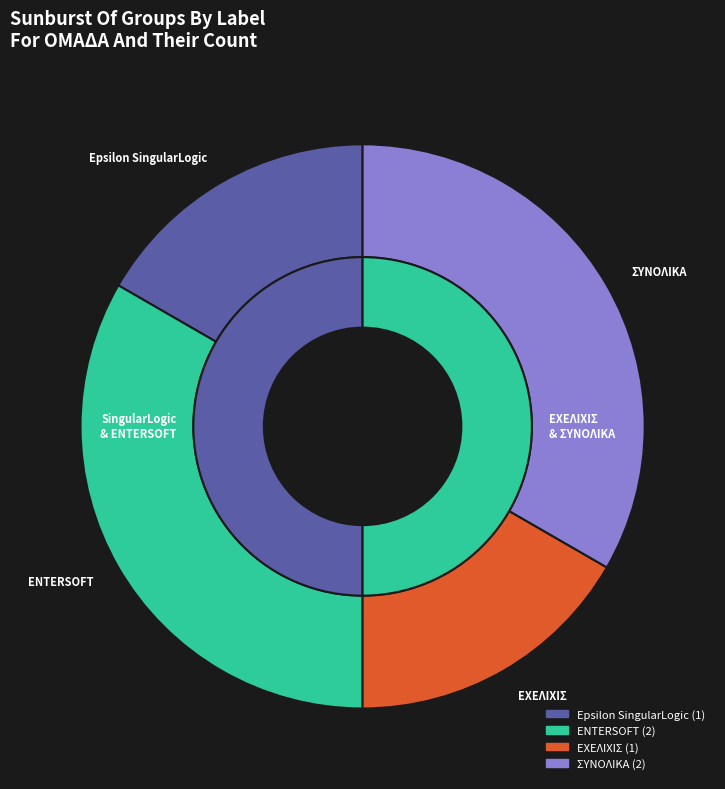

What is the ratio of the value at Epsilon SingularLogic to the value at ENTERSOFT?

0.5